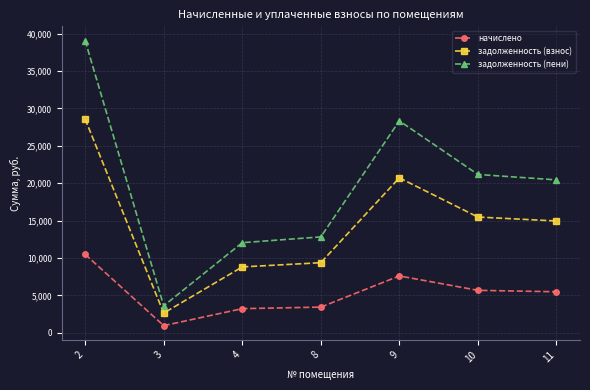

Reading left to right, what are all the values shown in this chart?

начислено: 2=10497.6	3=972.0	4=3240.0	8=3447.4	9=7614.0	10=5689.4	11=5495.0
задолженность (взнос): 2=28576.8	3=2646.0	4=8820.0	8=9384.5	9=20727.0	10=15487.9	11=14958.7
задолженность (пени): 2=39074.4	3=3618.0	4=12060.0	8=12831.8	9=28341.0	10=21177.4	11=20453.8